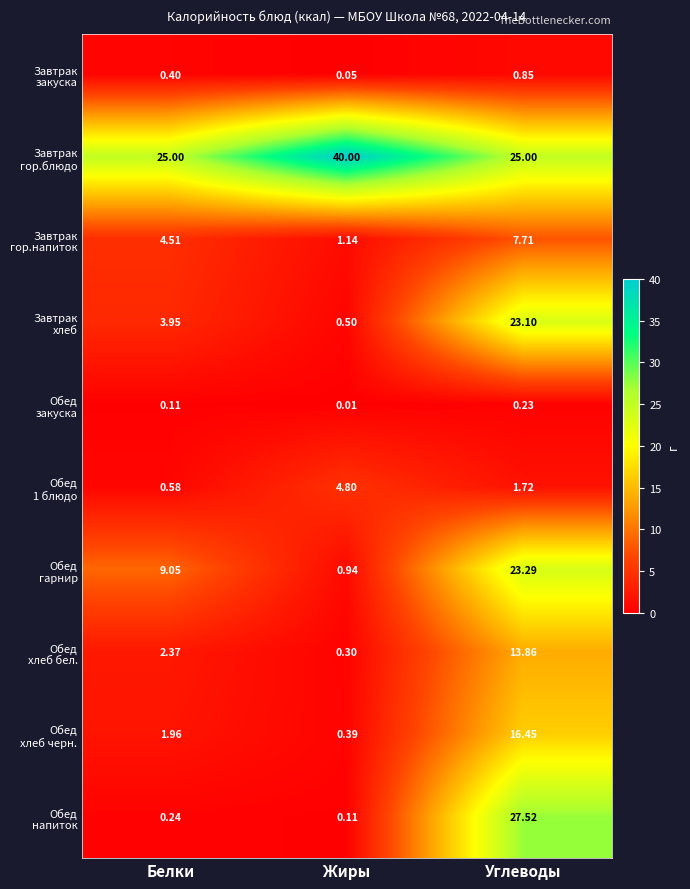

What is the spread (max minus min) of values at Белки?

24.9